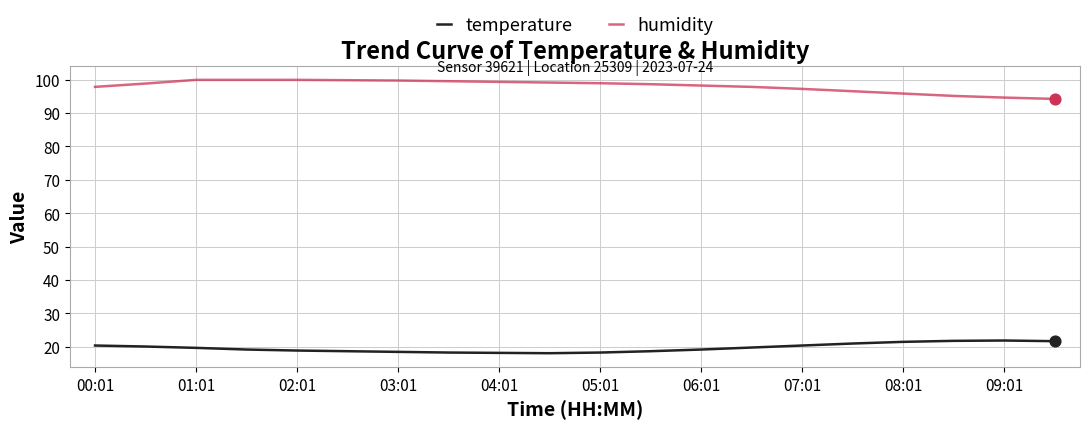

Which series has the largest total across all categories?

humidity